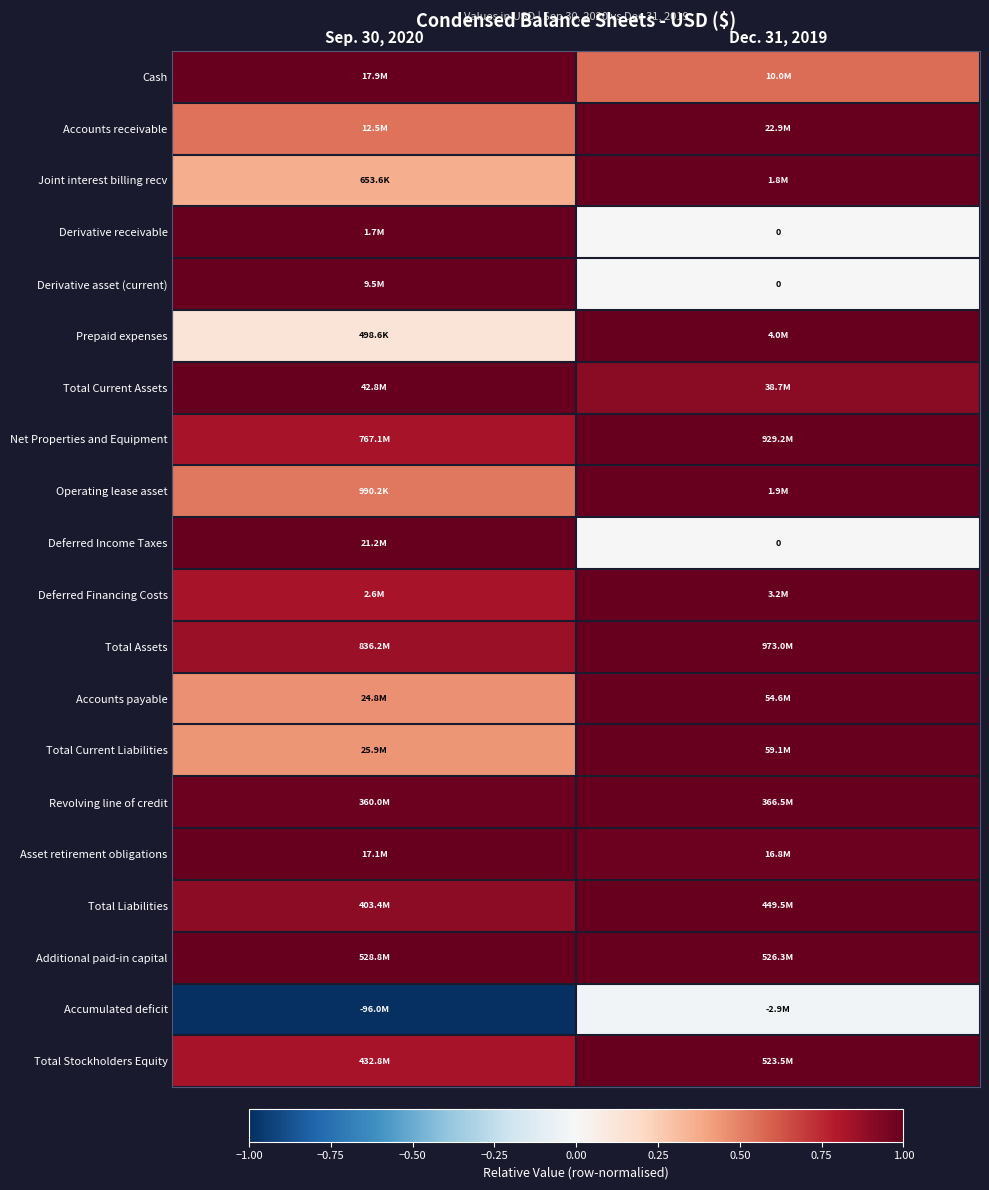

At which label is Deferred Income Taxes closest to 0?

Dec. 31, 2019